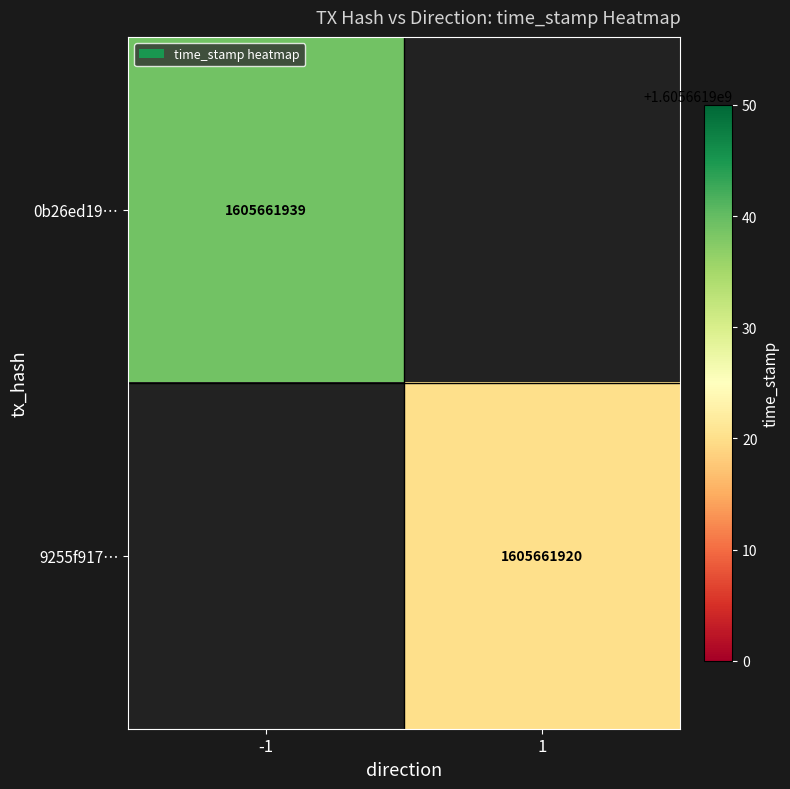

Reading right to left, list all the values displayed in this chart.

0b26ed192c3519bb9375600792c12653961ab43: time_stamp=1605661939	direction=-1
9255f91790f8f2ba4d1a4d666d277ddbb7a811a: time_stamp=1605661920	direction=1